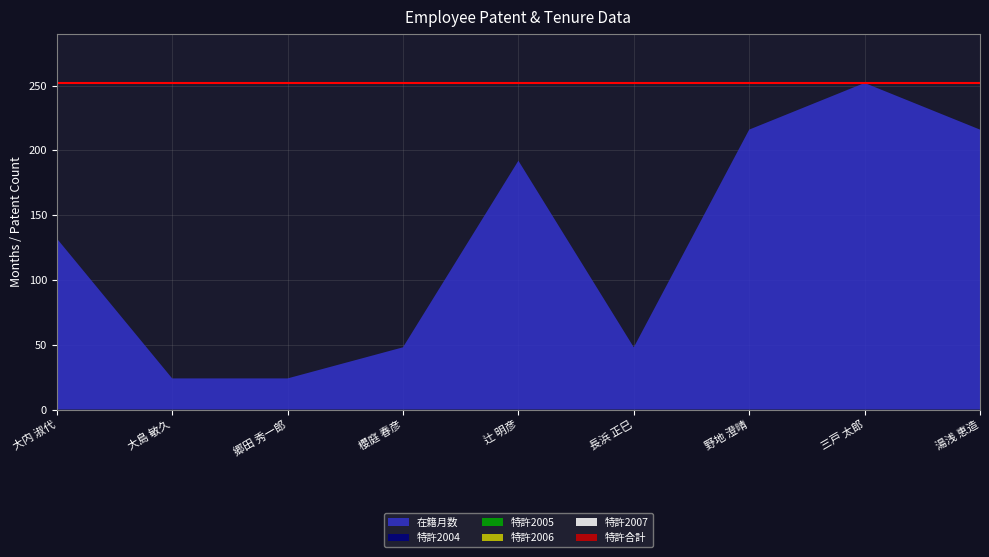

Reading left to right, what are all the values shown in this chart?

在籍月数: 132	24	24	48	192	48	216	252	216
特許2004: 0	0	0	0	0	0	0	0	0
特許2005: 0	0	0	0	0	0	0	0	0
特許2006: 0	0	0	0	0	0	0	0	0
特許2007: 0	0	0	0	0	0	0	0	0
特許合計: 0	0	0	0	0	0	0	0	0